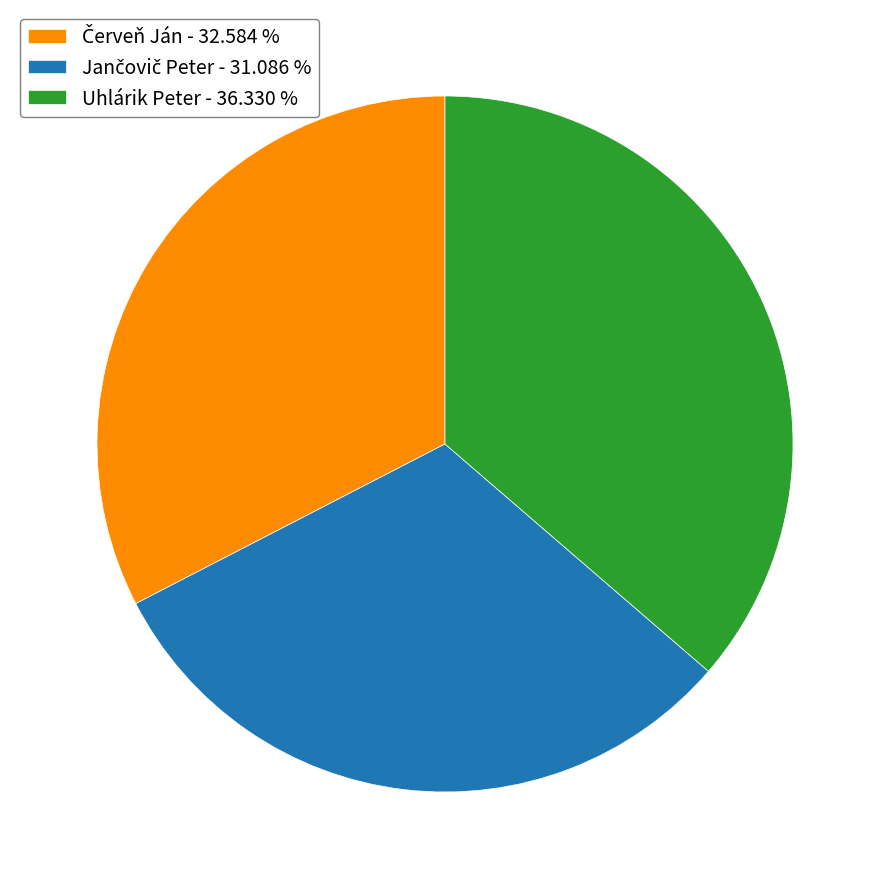

Is there any slice that represents more than half of the pie?

No